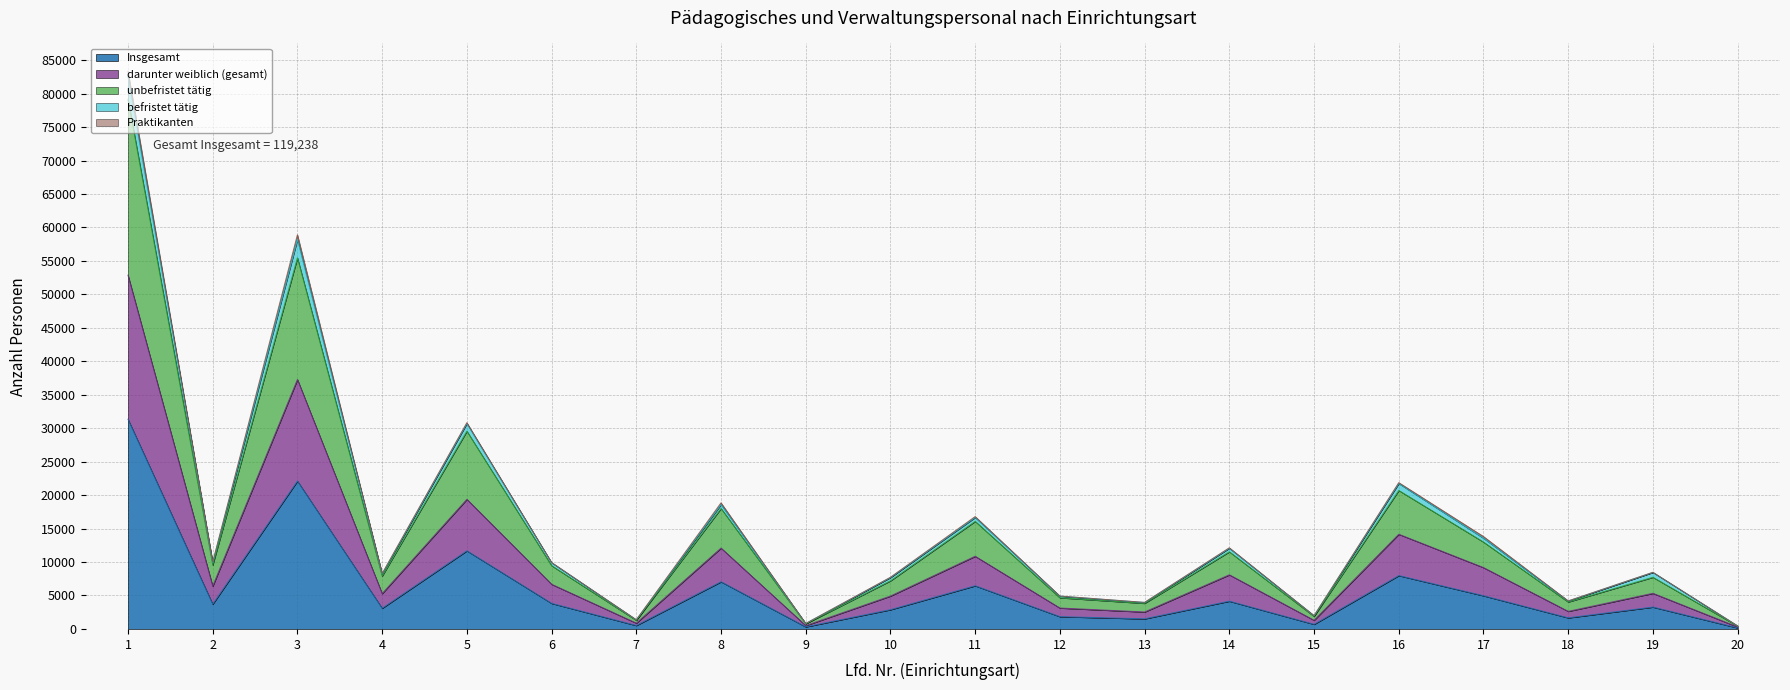

Is it true that darunter weiblich (gesamt) equals 9173 at 17?

True